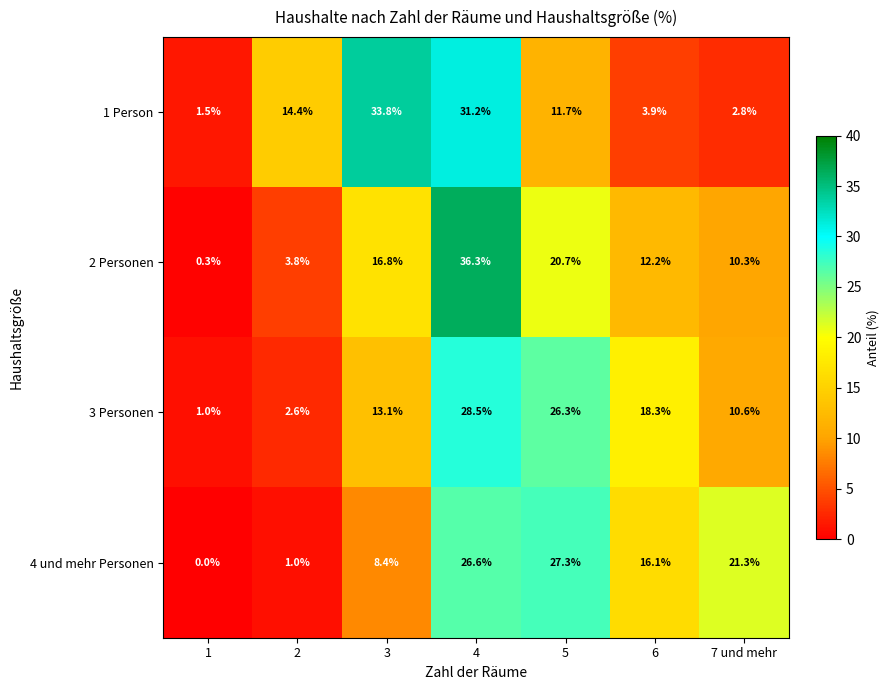

At how many categories does at least one series exceed 17?

5